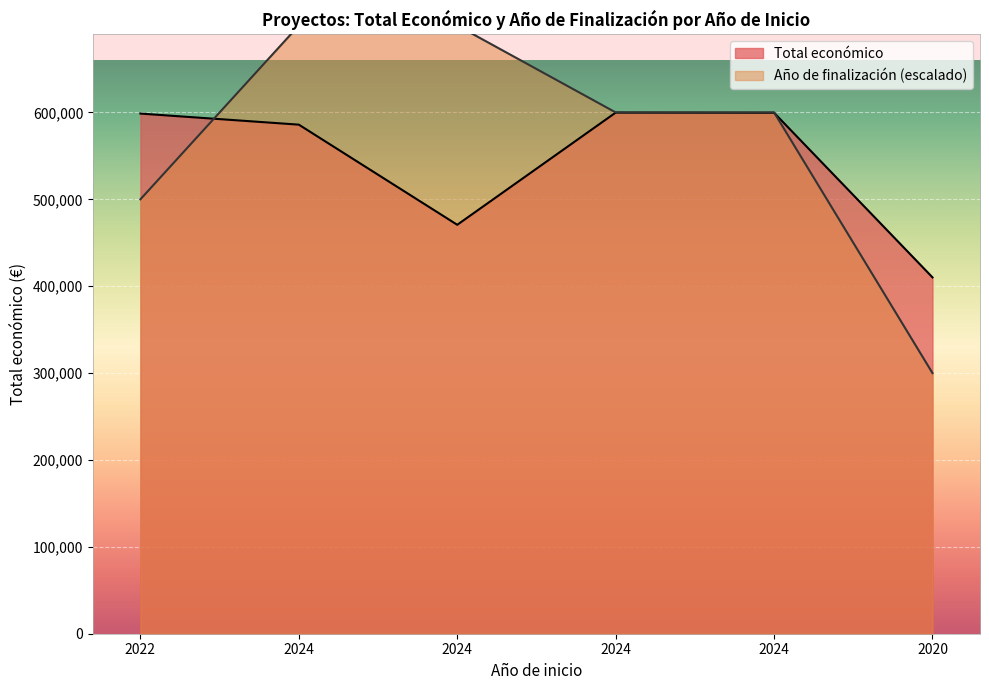

What is the average value of the Total económico series?

544130